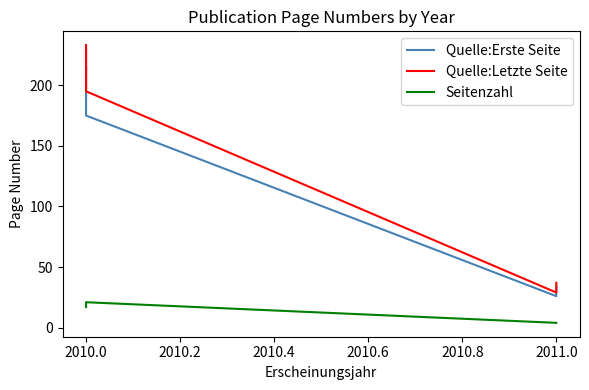

Count the Seitenzahl values in the range 4 to 19.

4